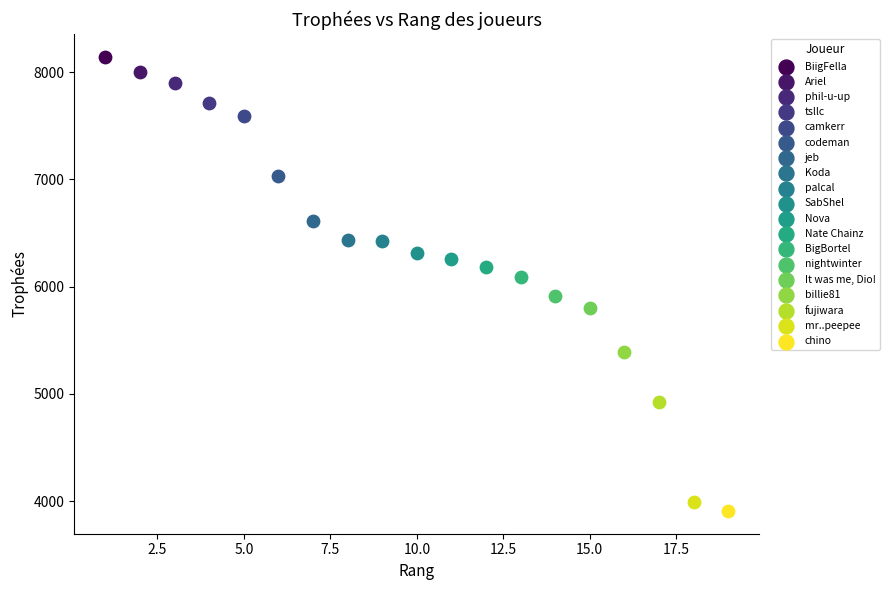

What are all the series names shown in the legend?

BiigFella, Ariel, phil-u-up, tsllc, camkerr, codeman, jeb, Koda, palcal, SabShel, Nova, Nate Chainz, BigBortel, nightwinter, It was me, Dio!, billie81, fujiwara, mr..peepee, chino